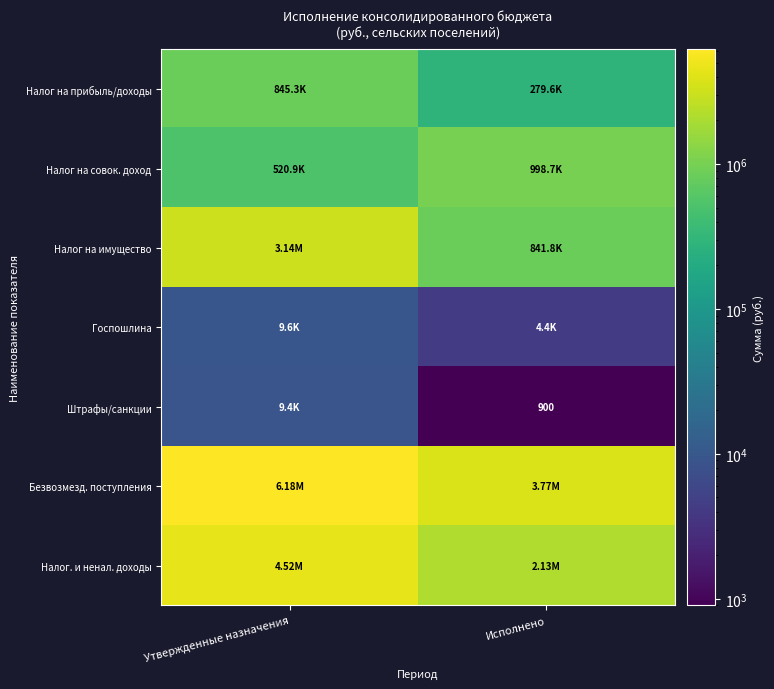

At which category is the sum across all series the highest?

Утвержденные назначения